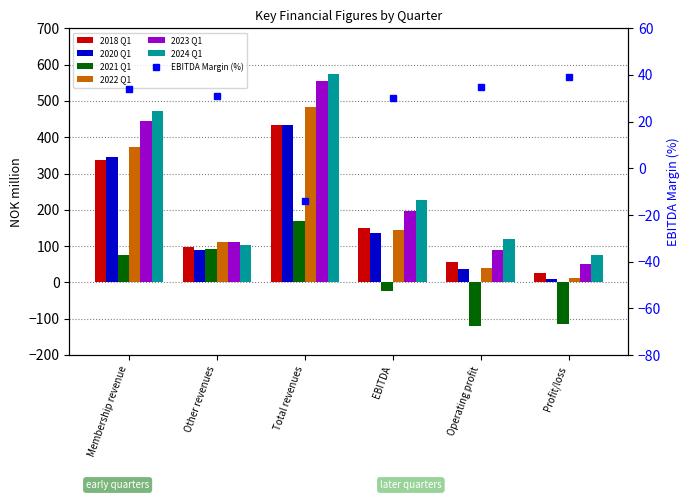

What is the minimum value shown in the chart?

-121